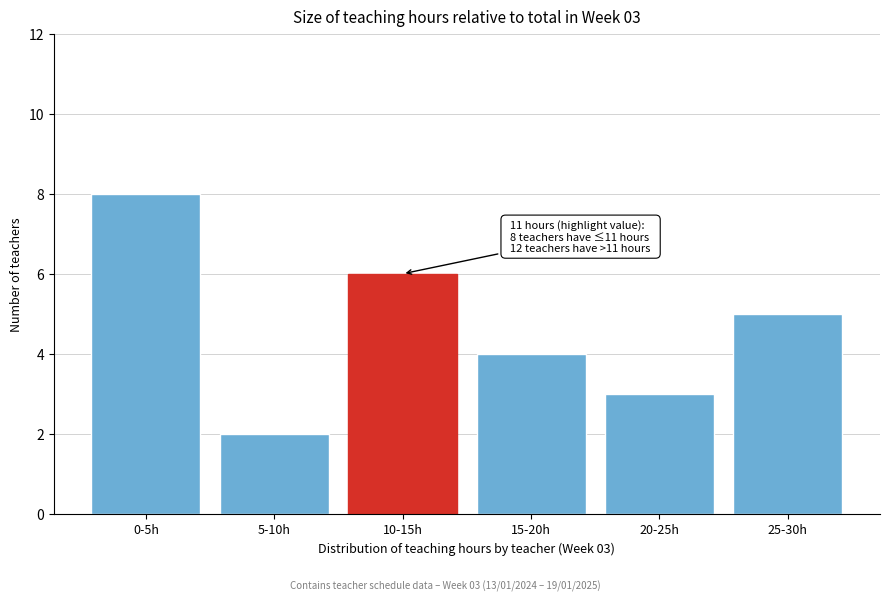

Reading left to right, transcribe all the data shown in this chart.

8	2	6	4	3	5